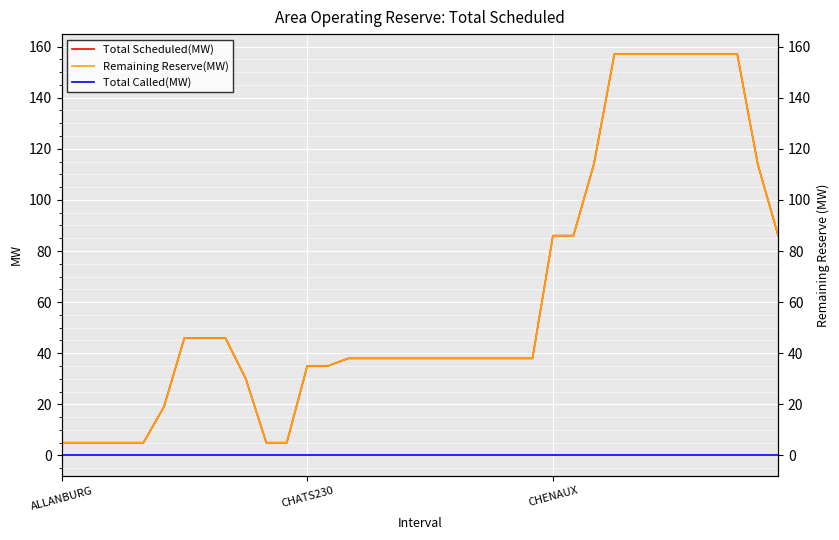

Reading left to right, extract all data points from this chart.

Total Scheduled(MW): 5	5	5	5	5	19	46	46	46	30	5	5	35	35	38	38	38	38	38	38	38	38	38	38	86	86	114	157	157	157	157	157	157	157	114	86
Remaining Reserve(MW): 5	5	5	5	5	19	46	46	46	30	5	5	35	35	38	38	38	38	38	38	38	38	38	38	86	86	114	157	157	157	157	157	157	157	114	86
Total Called(MW): 0	0	0	0	0	0	0	0	0	0	0	0	0	0	0	0	0	0	0	0	0	0	0	0	0	0	0	0	0	0	0	0	0	0	0	0